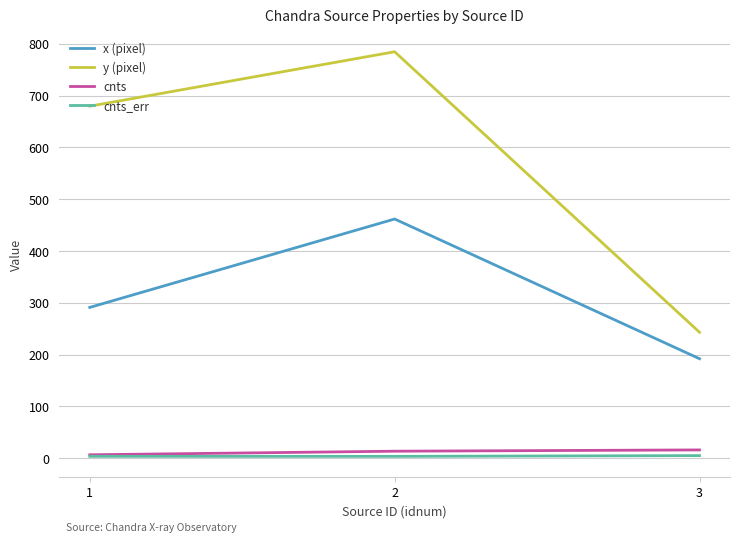

What is the sum of the cnts_err values at 1 and 3?

8.9